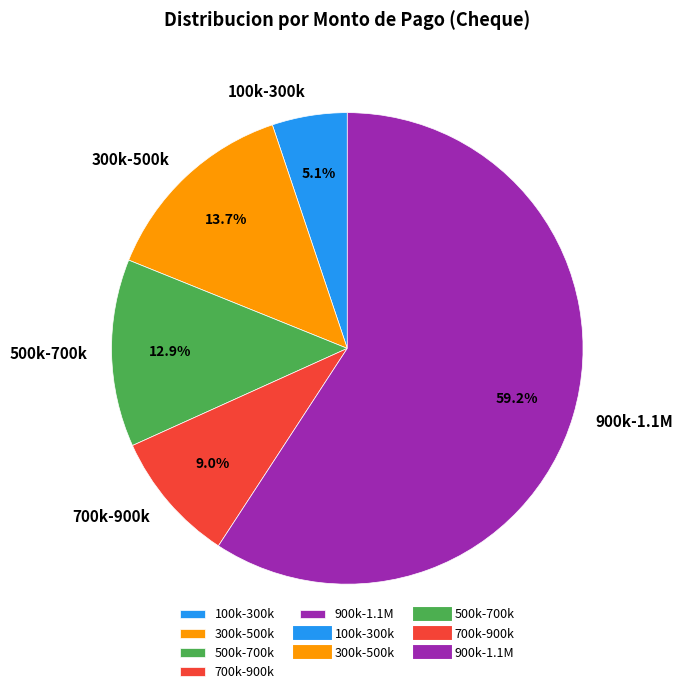

Which has a higher value, 300k-500k or 100k-300k?

300k-500k